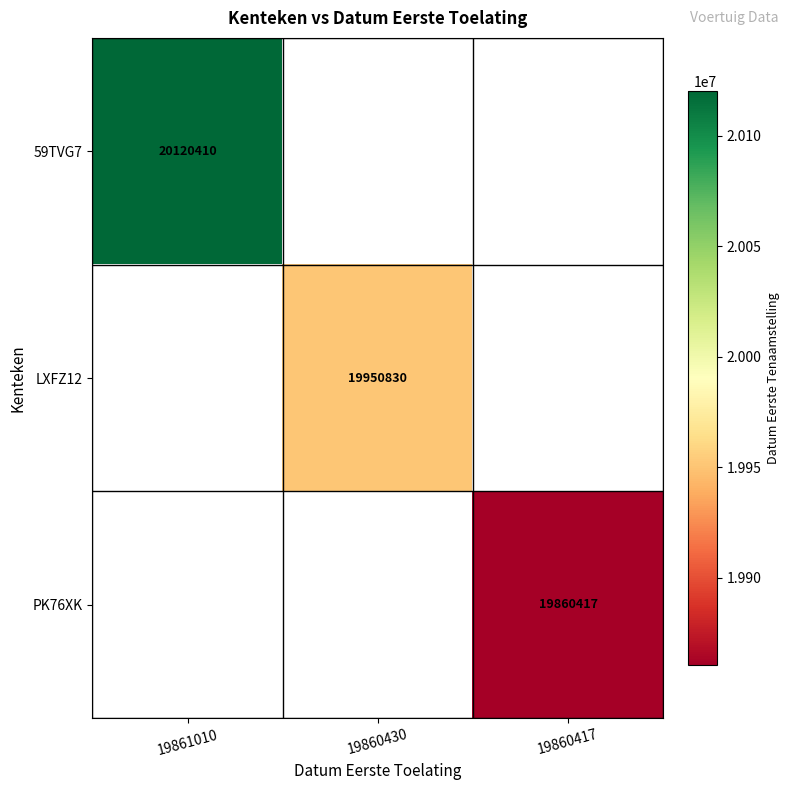

The LXFZ12 series shows 10093502 at 19860430. True or false?

False